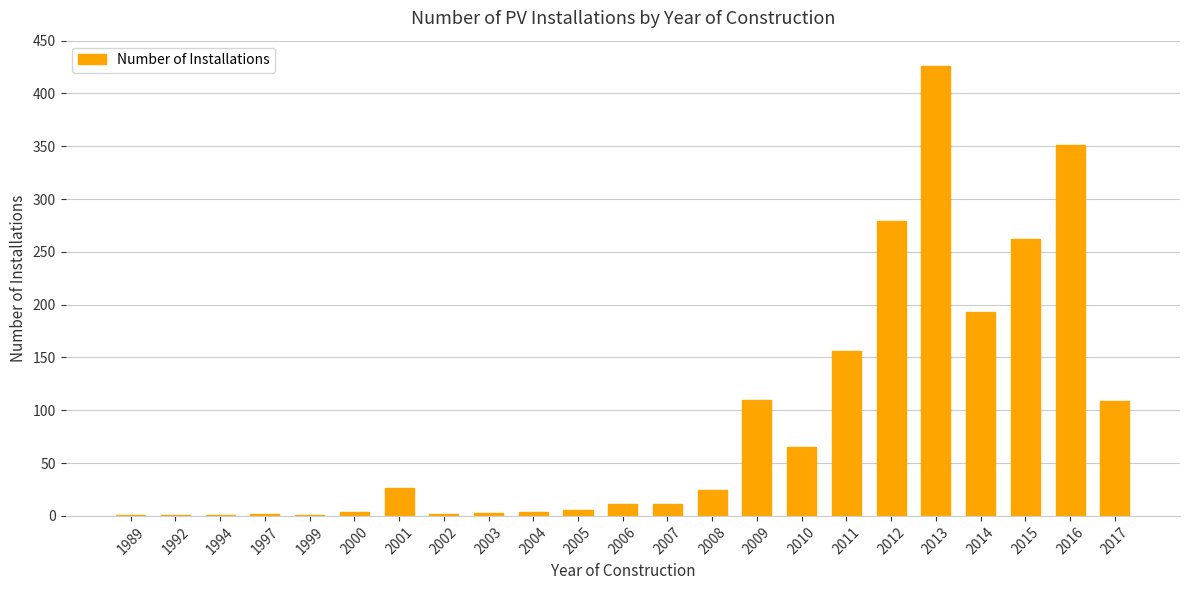

What is the difference between the values at 1994 and 2017?

108